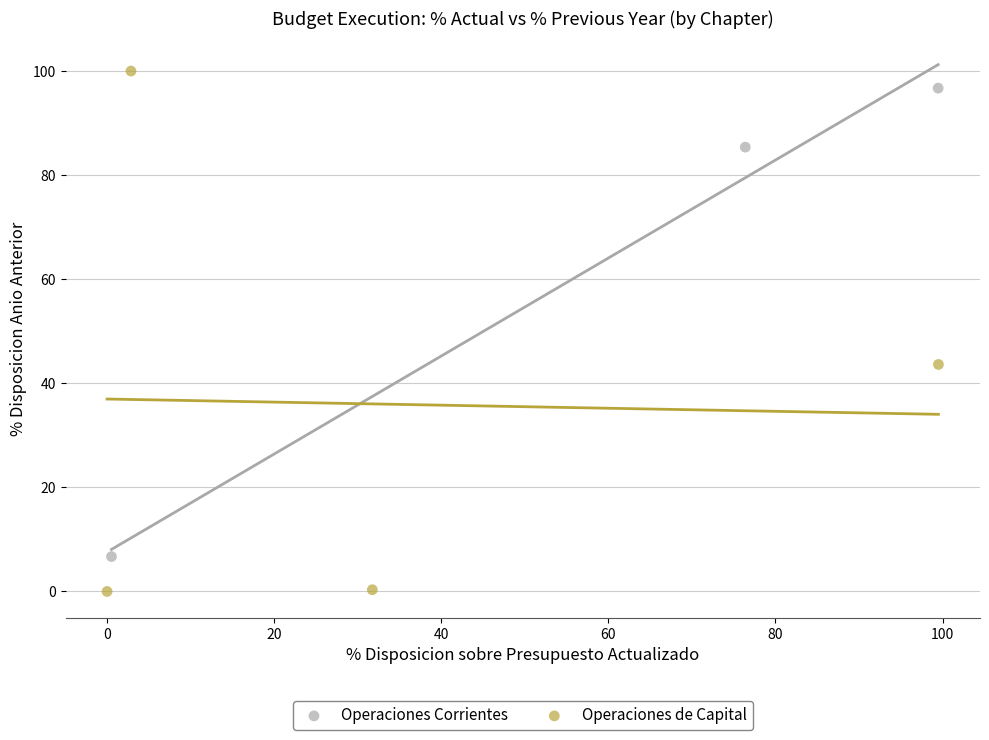

Which series reaches the minimum Y coordinate?

Operaciones de Capital